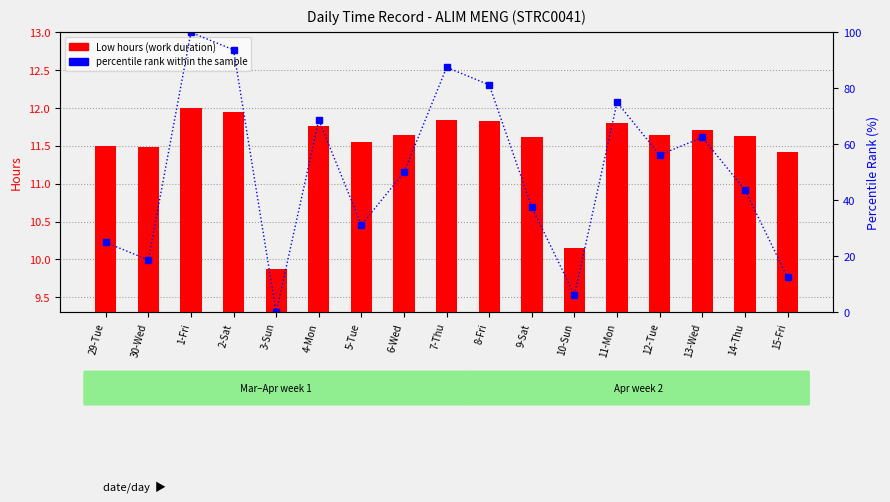

How many values in percentile rank within the sample are above zero?

16